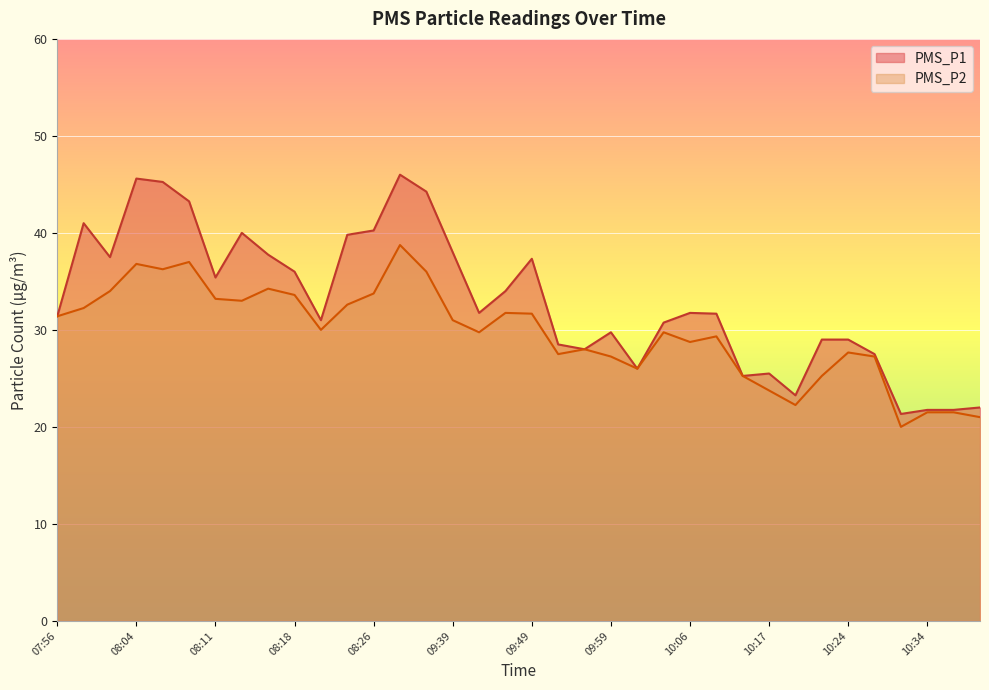

What is the sum of the PMS_P2 values at 09:33 and 08:23?

71.3